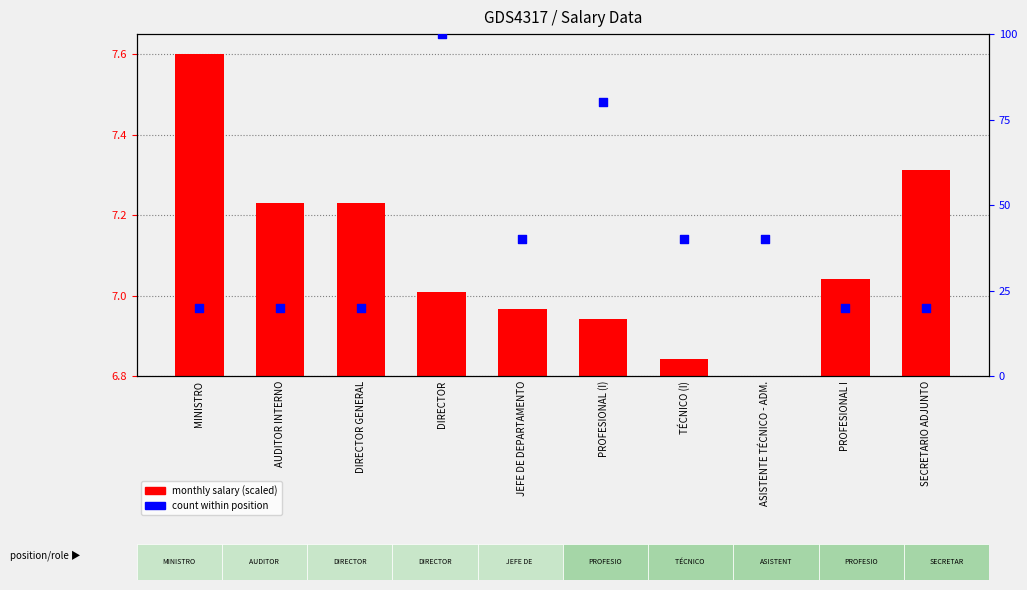

Which series reaches the maximum Y coordinate?

count within position